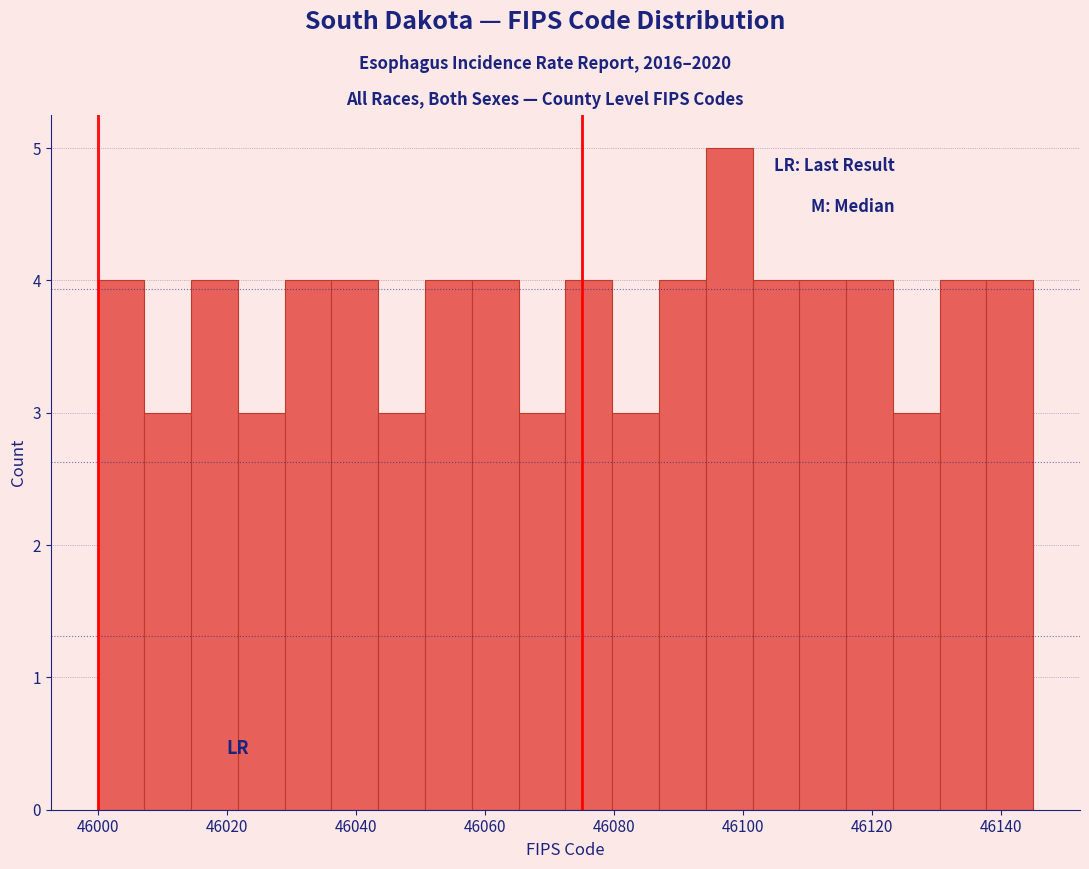

Read against the x-axis, roughly where is the centre of the tallest bar?

46098